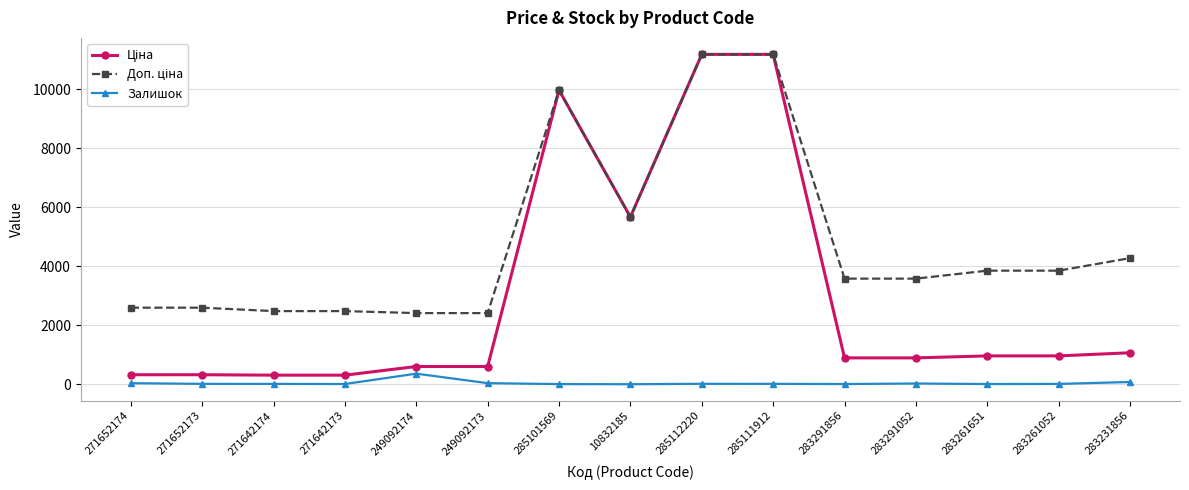

What is the highest value of the Залишок series?

361.0